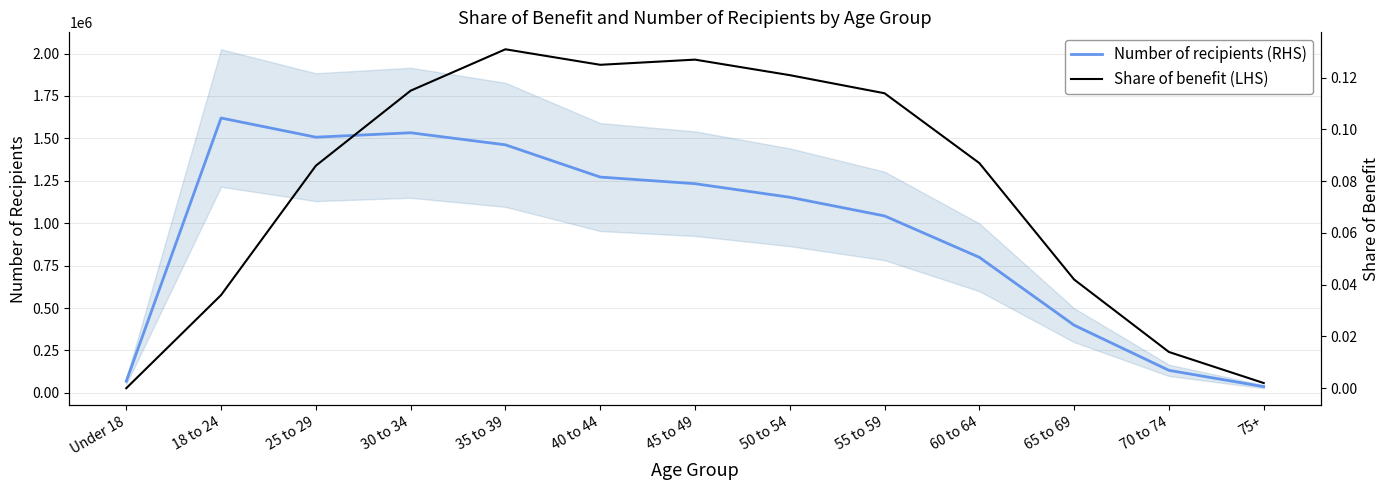

At which label is Share of benefit (LHS) closest to 0?

Under 18